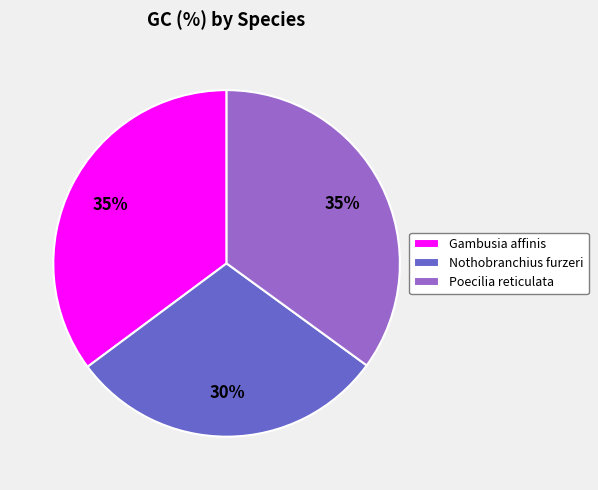

Between Poecilia reticulata and Nothobranchius furzeri, which is larger?

Poecilia reticulata